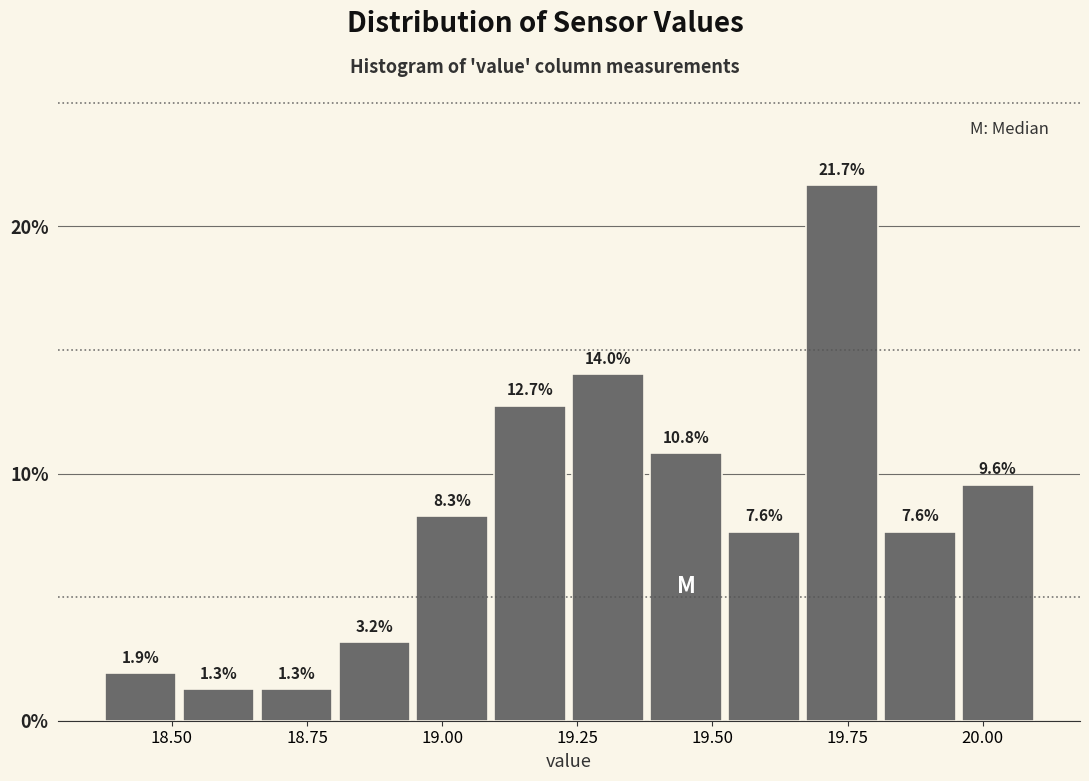

Read against the x-axis, roughly where is the centre of the tallest bar?

19.75